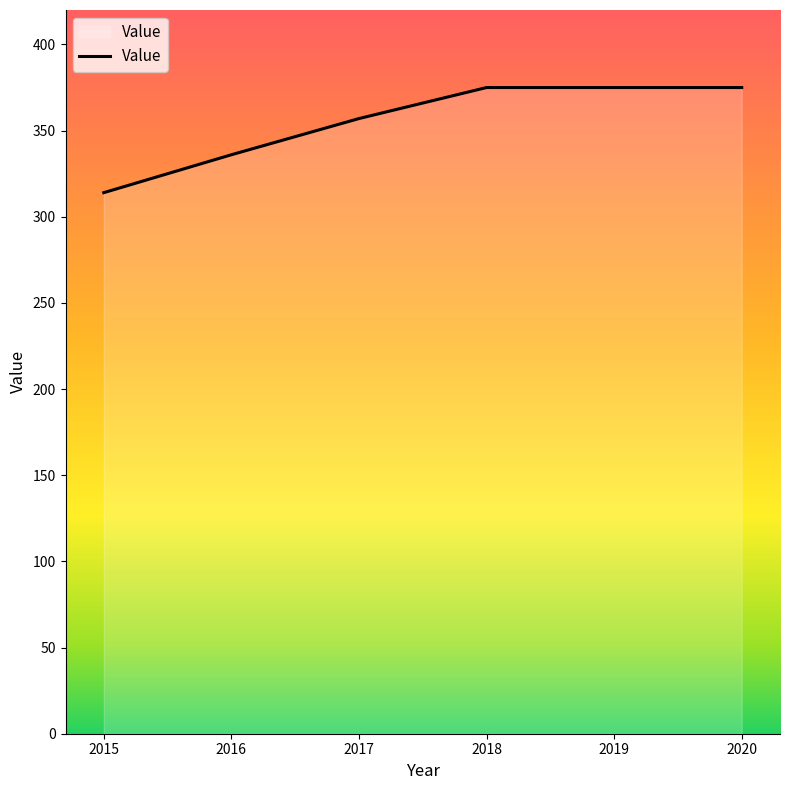

Which has a higher value, 2019 or 2015?

2019